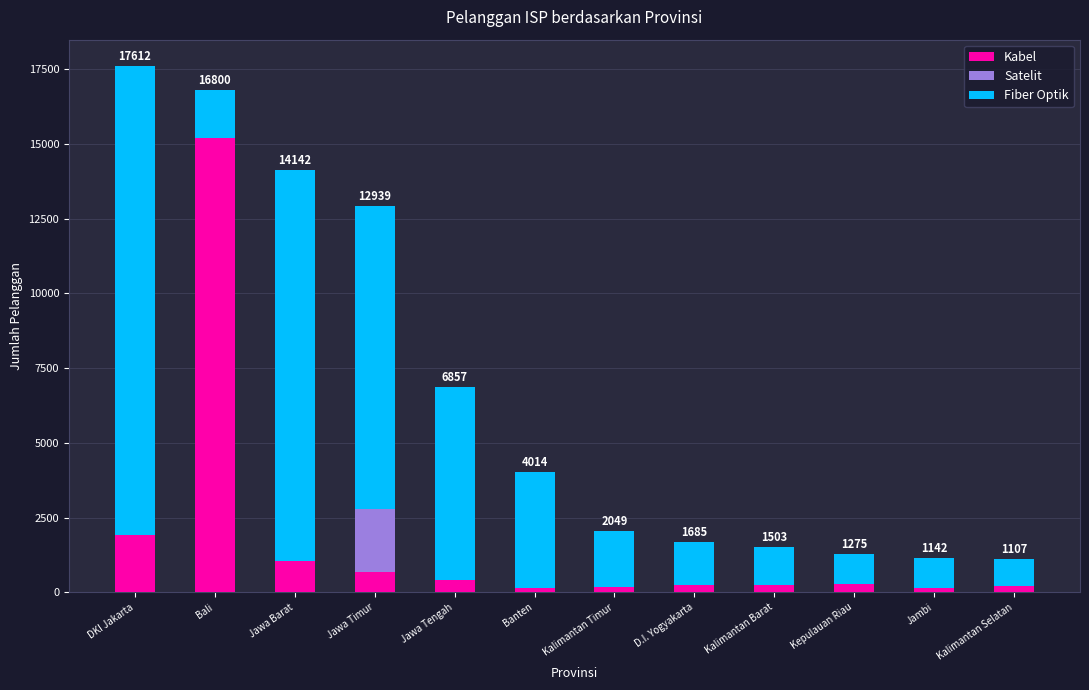

True or false: Kabel has a value of 21318 at Bali.

False